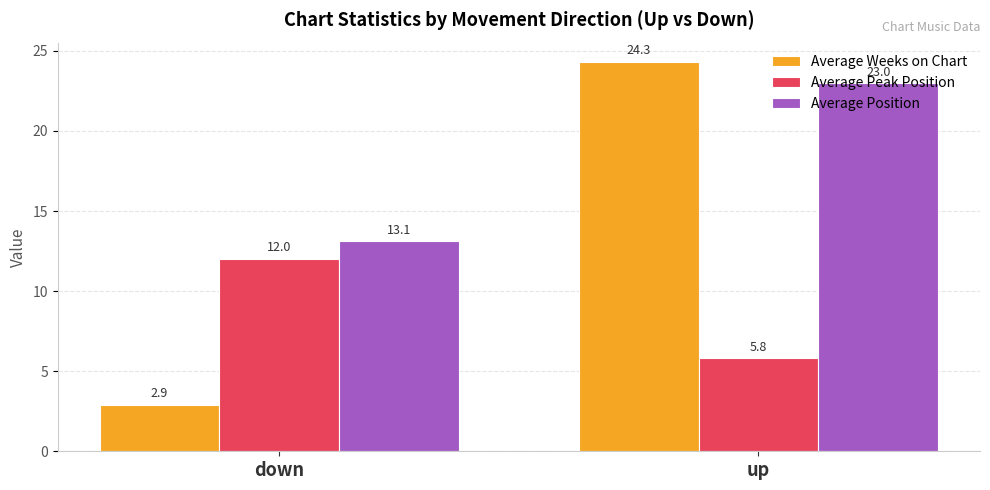

How many Average Peak Position values are between 5 and 12?

2